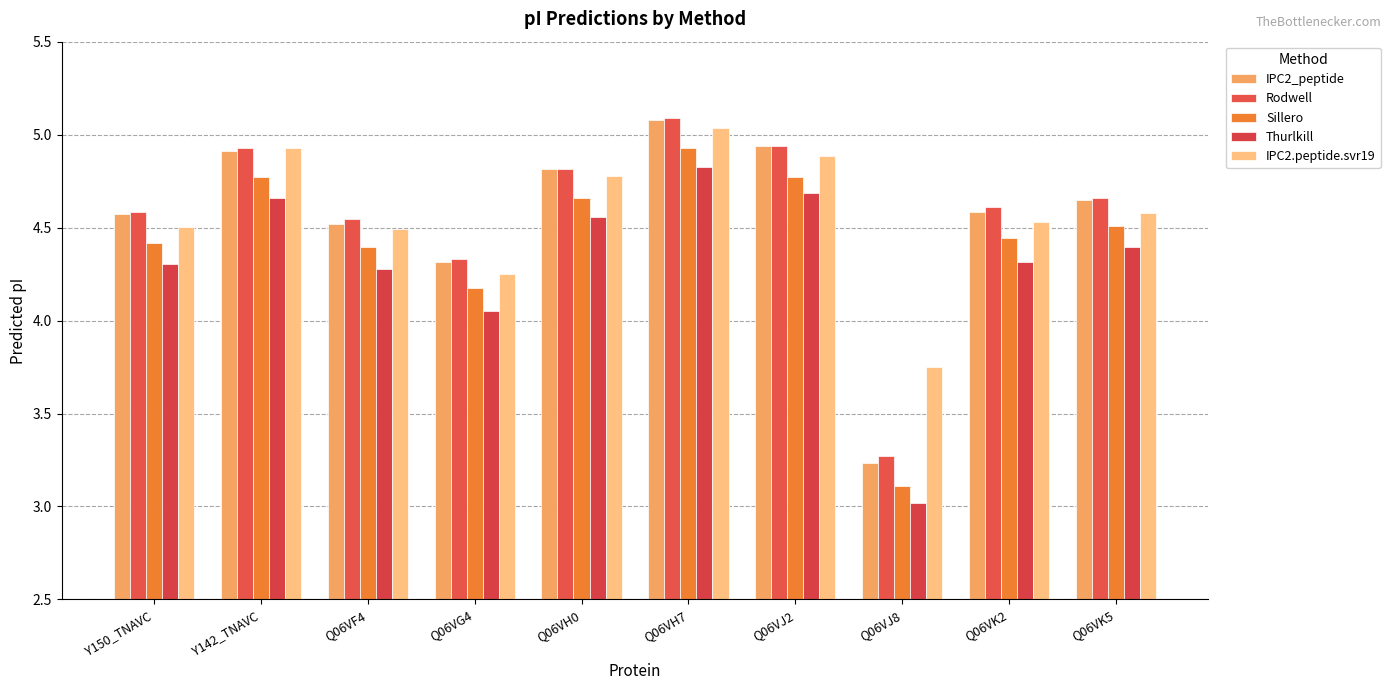

Does the chart contain stacked bars?

No